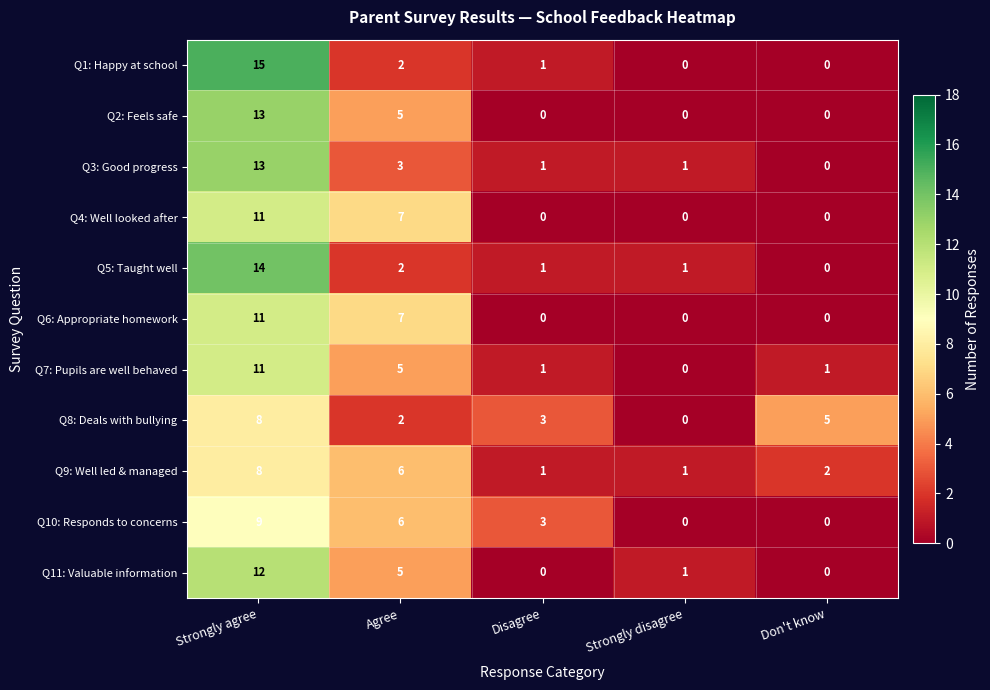

The Q5: Taught well series shows 6 at Strongly agree. True or false?

False